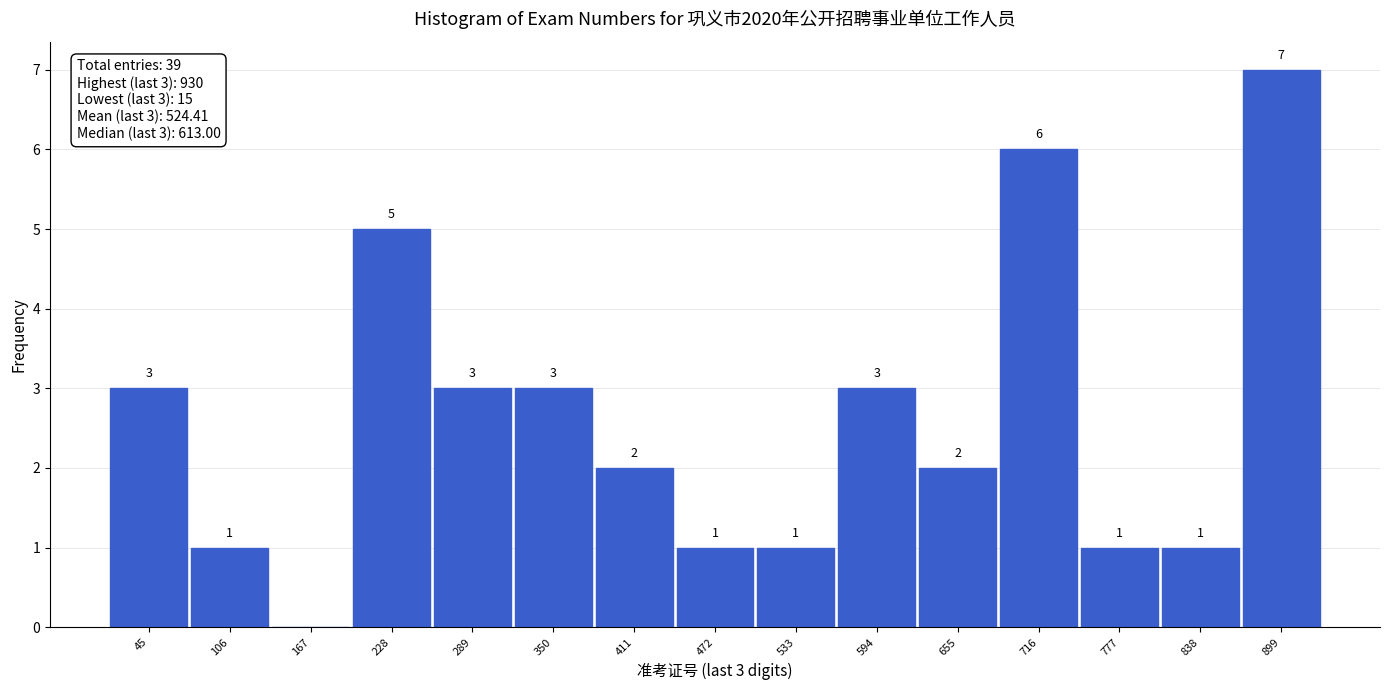

Over which range of the x-axis is the bar tallest?

869 to 930